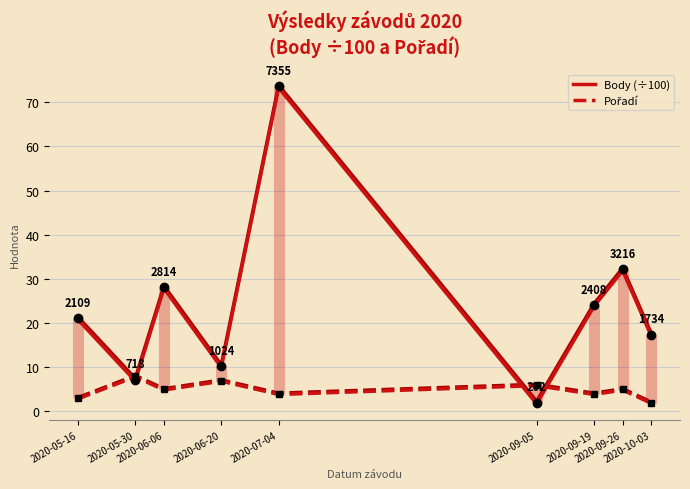

How many lines are shown in the chart?

4